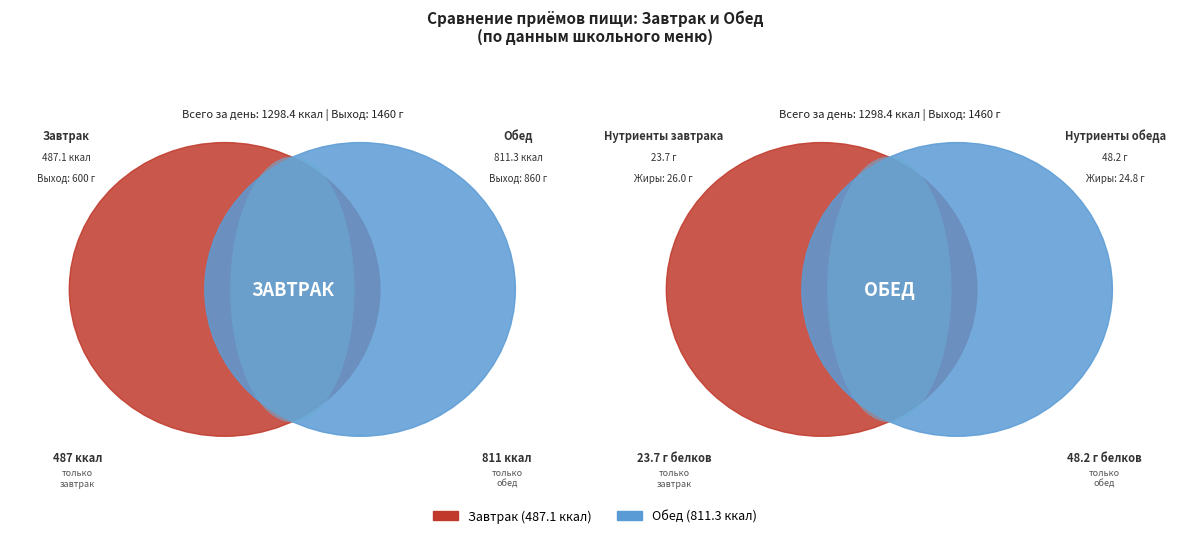

What is the majority slice?

Обед